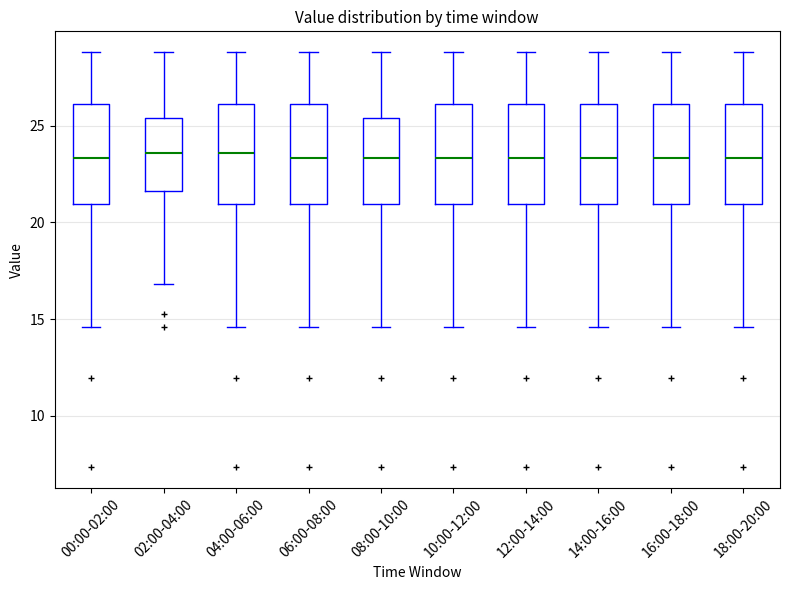

Reading left to right, read every box against the y-axis: the position of its median line, the range the box covers, and the ends of its whiskers. The values are not printed on the chart, so give them approximately, as read against the axis.

00:00-02:00: median 23.5, box 21.0 to 26.0, whiskers 14.5 to 29.0
02:00-04:00: median 23.5, box 21.5 to 25.5, whiskers 17.0 to 29.0
04:00-06:00: median 23.5, box 21.0 to 26.0, whiskers 14.5 to 29.0
06:00-08:00: median 23.5, box 21.0 to 26.0, whiskers 14.5 to 29.0
08:00-10:00: median 23.5, box 21.0 to 25.5, whiskers 14.5 to 29.0
10:00-12:00: median 23.5, box 21.0 to 26.0, whiskers 14.5 to 29.0
12:00-14:00: median 23.5, box 21.0 to 26.0, whiskers 14.5 to 29.0
14:00-16:00: median 23.5, box 21.0 to 26.0, whiskers 14.5 to 29.0
16:00-18:00: median 23.5, box 21.0 to 26.0, whiskers 14.5 to 29.0
18:00-20:00: median 23.5, box 21.0 to 26.0, whiskers 14.5 to 29.0